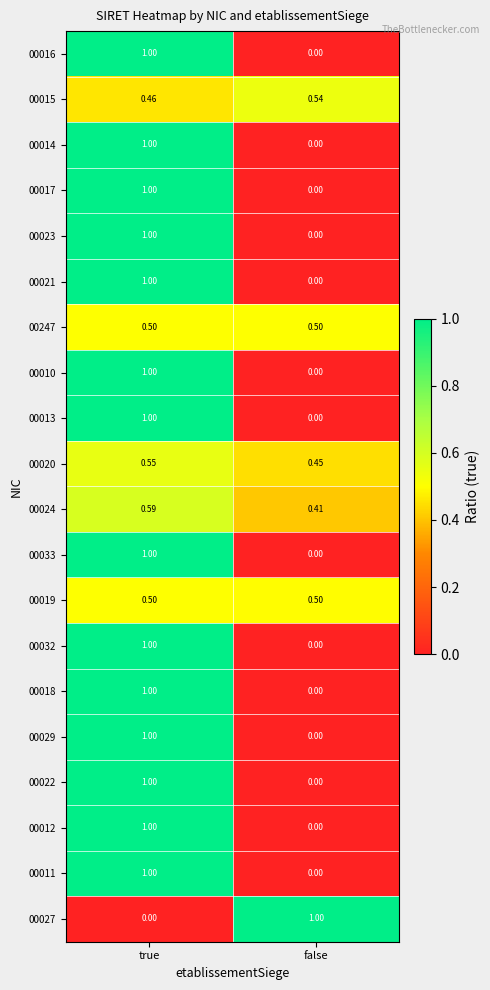

Rank the categories by 00033 value from lowest to highest.

false, true